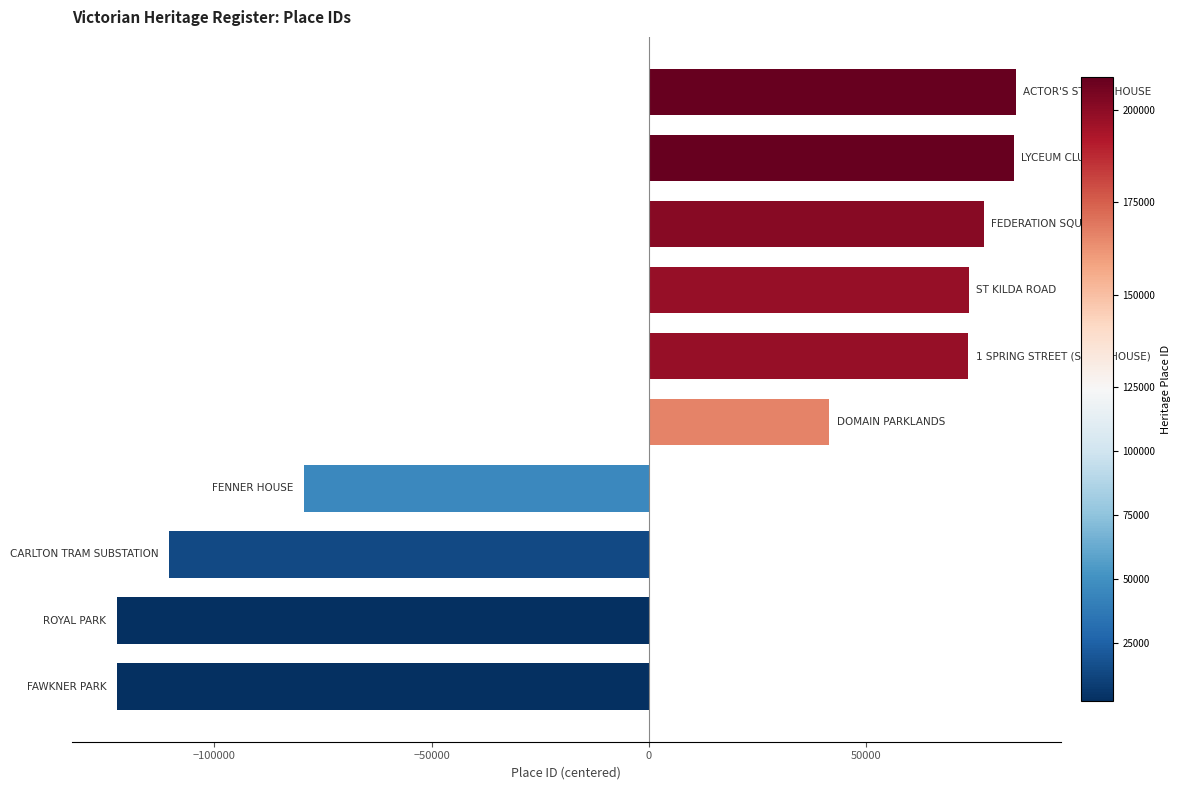

What is the maximum value shown in the chart?

84477.2